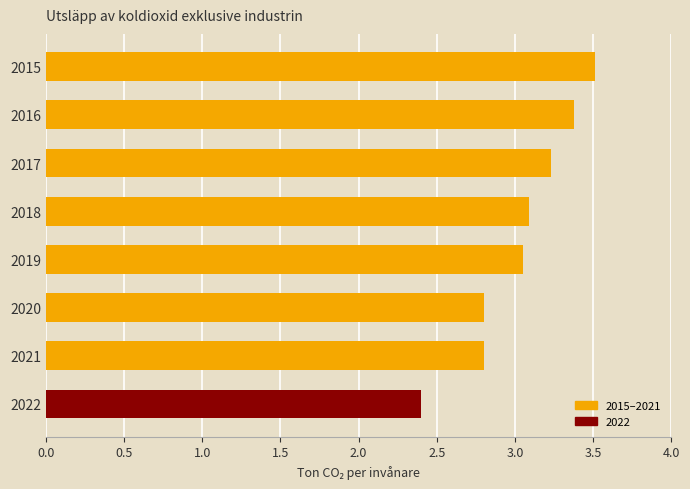

How many values are below 3?

3